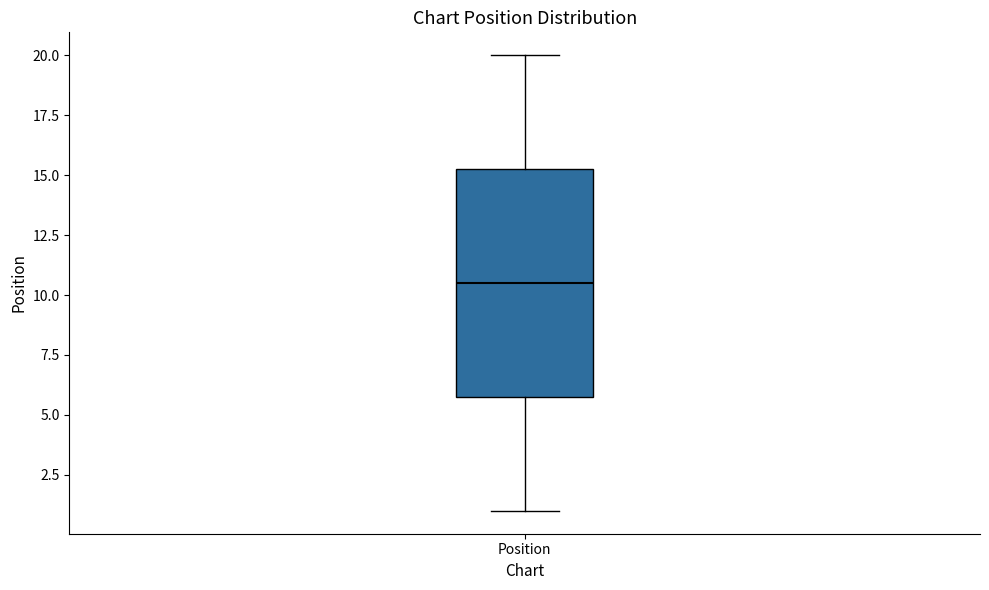

Transcribe this box plot: give where the median line is, the range the box spans, and where the two whiskers end, as read against the y-axis. The values are not printed on the chart, so give them approximately, as read against the axis.

median 10.5, box 6.0 to 15.5, whiskers 1.0 to 20.0